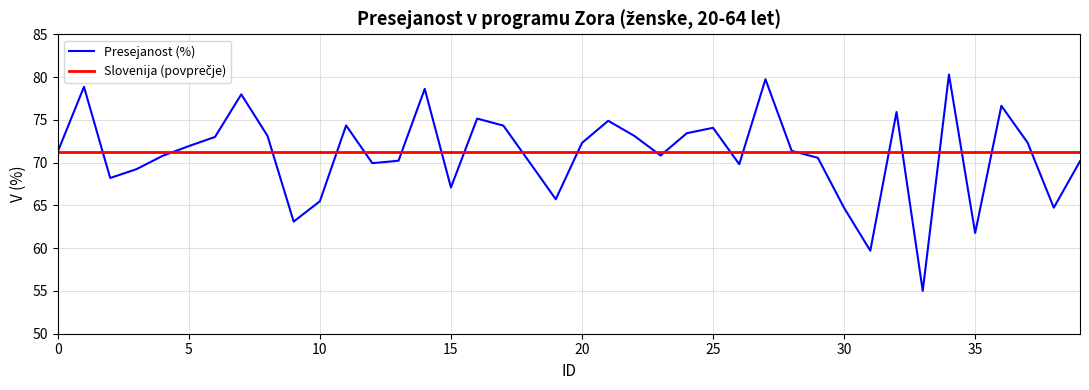

Read the value at 4.

70.8